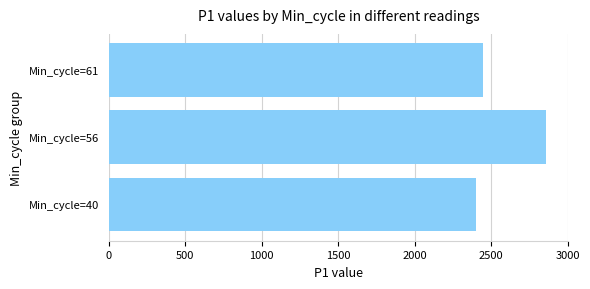

What is the difference between the values at Min_cycle=56 and Min_cycle=61?

413.0